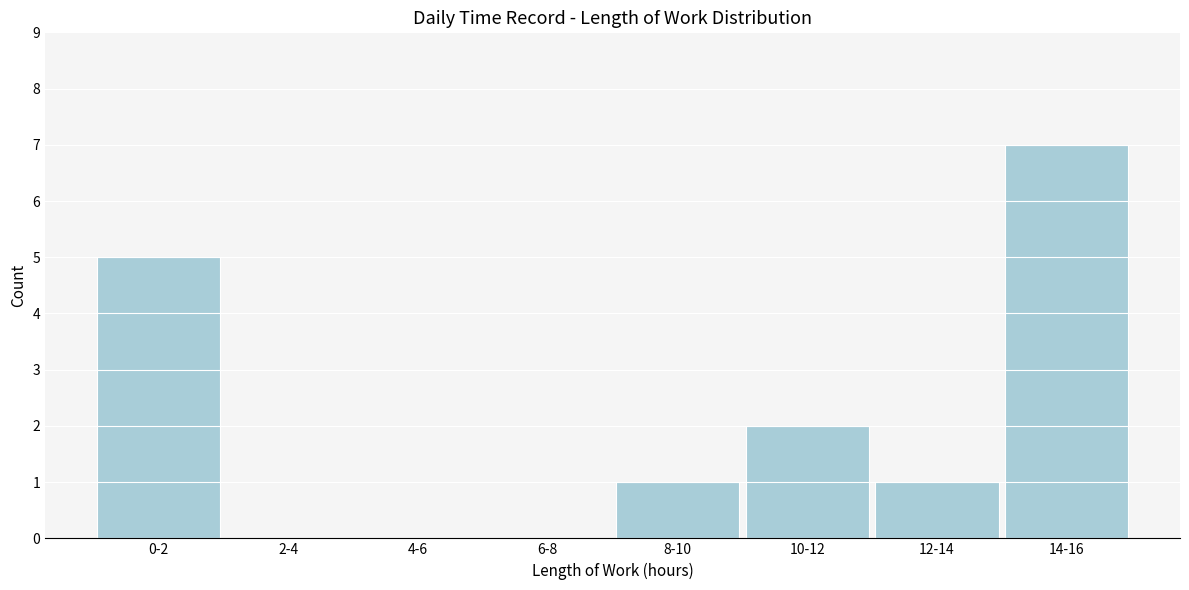

Reading left to right, extract all data points from this chart.

0-2=5	2-4=0	4-6=0	6-8=0	8-10=1	10-12=2	12-14=1	14-16=7